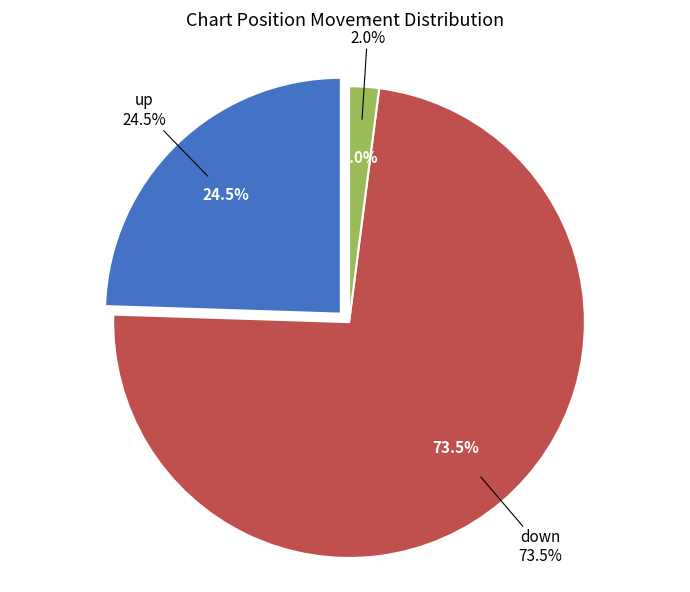

How many slices are in this pie chart?

3